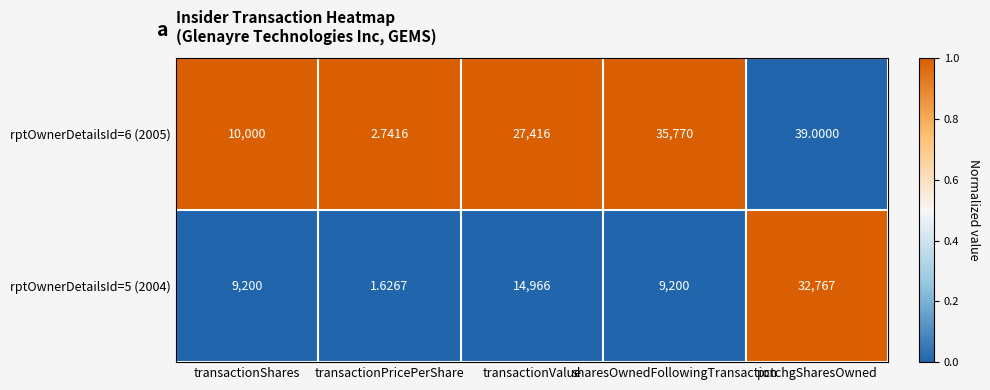

At which label does rptOwnerDetailsId=6 (2005) reach its peak?

sharesOwnedFollowingTransaction